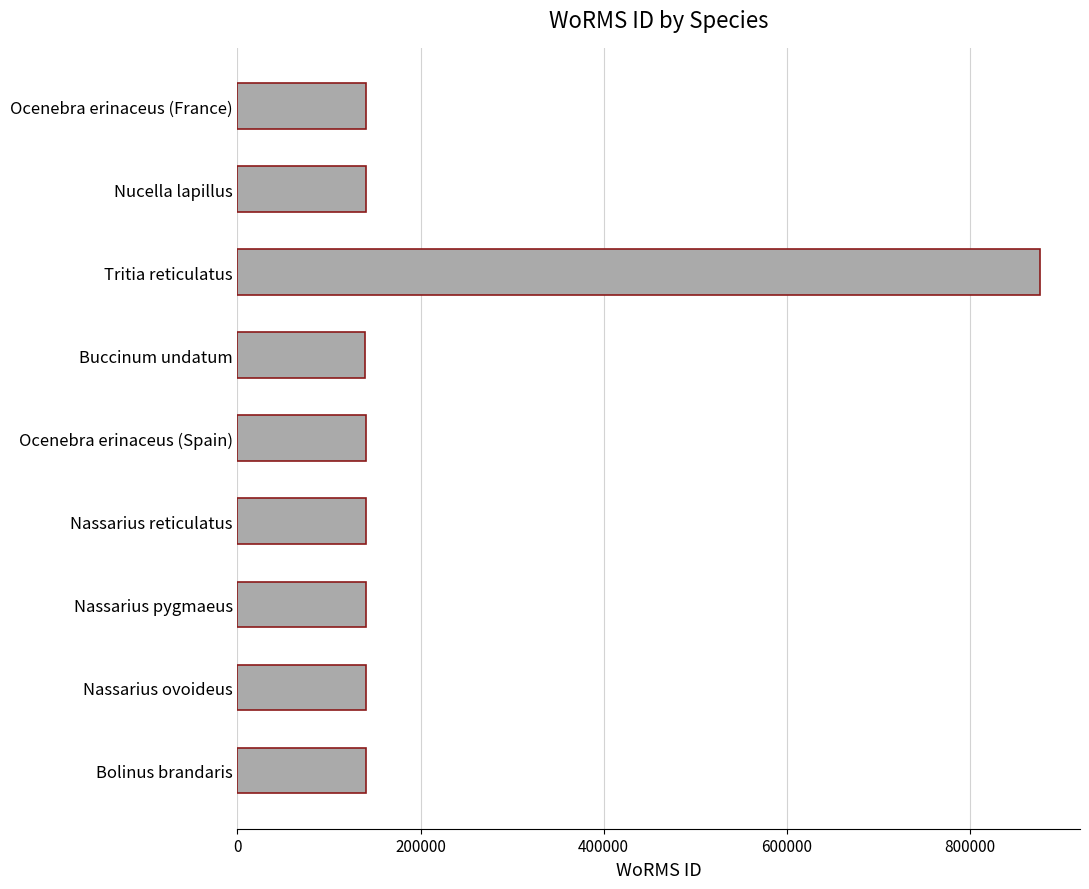

True or false: the data shows 86012 at Buccinum undatum.

False